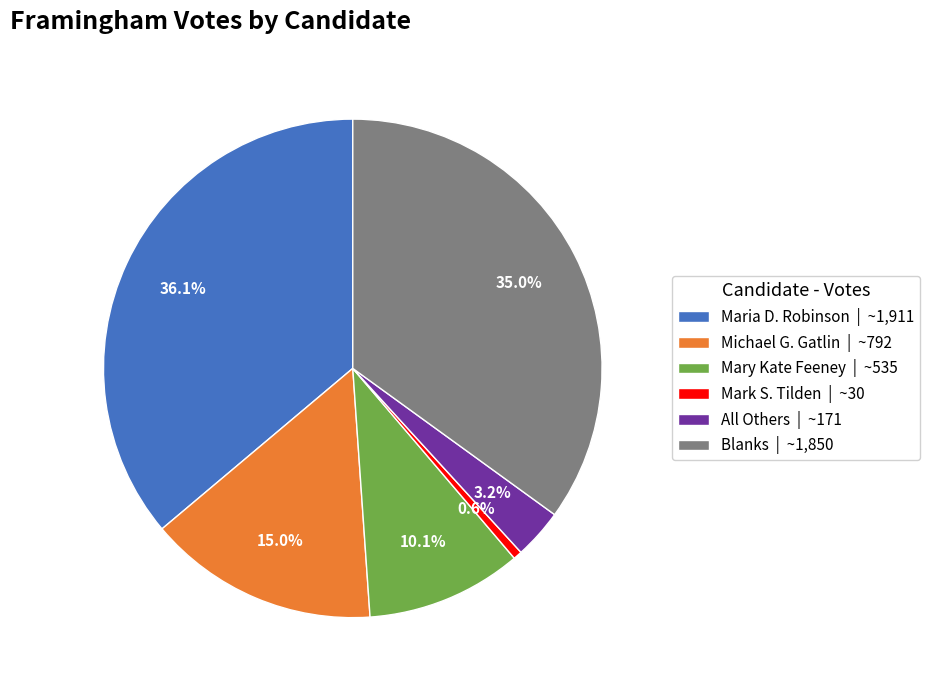

To the nearest percent, what portion does Mary Kate Feeney represent?

10%